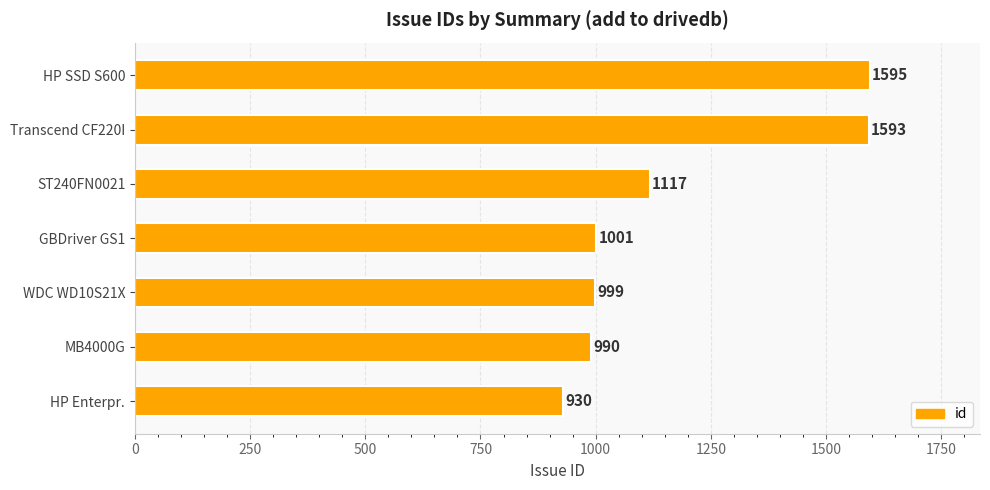

True or false: the data shows 1117 at ST240FN0021.

True